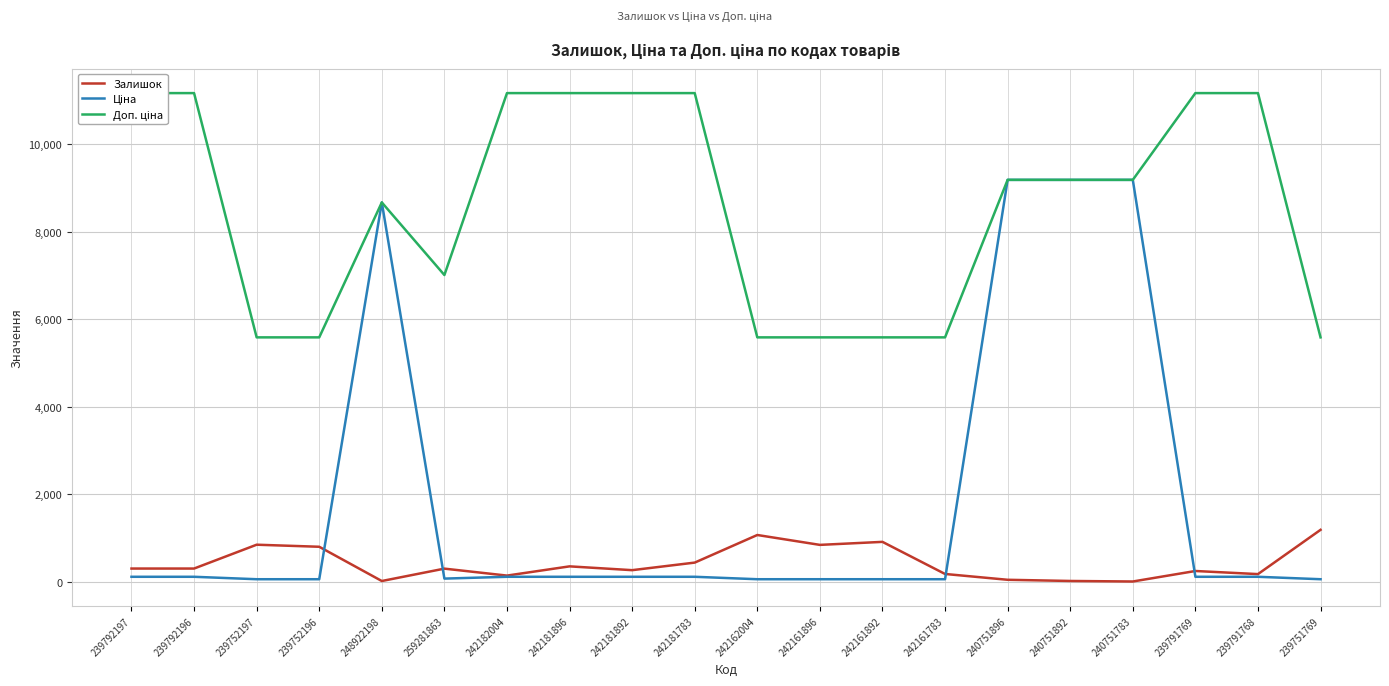

What is the minimum value for Ціна?

55.9